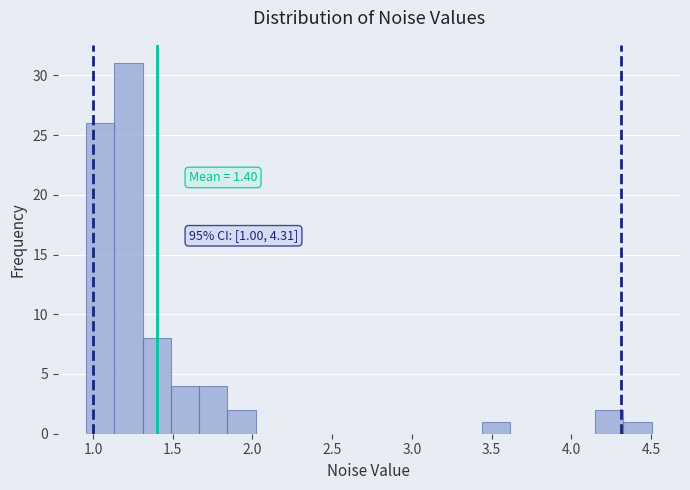

Read against the x-axis, roughly where is the centre of the tallest bar?

1.20